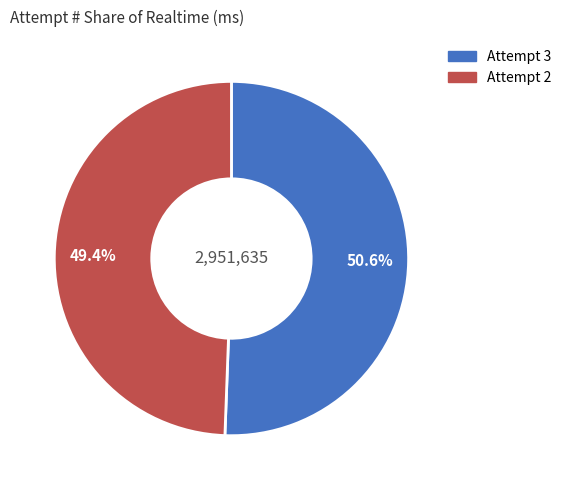

How many segments does this pie chart have?

2